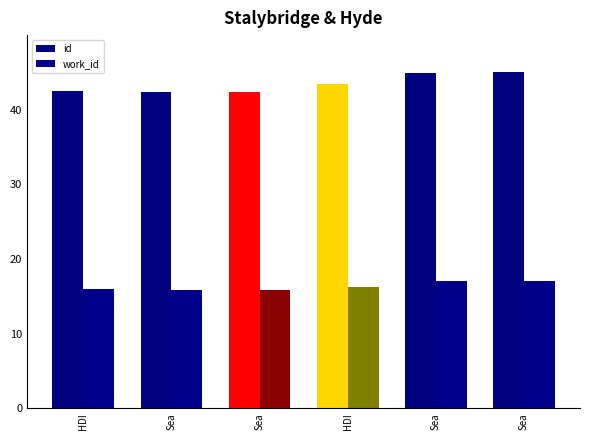

Does the chart contain any negative values?

No